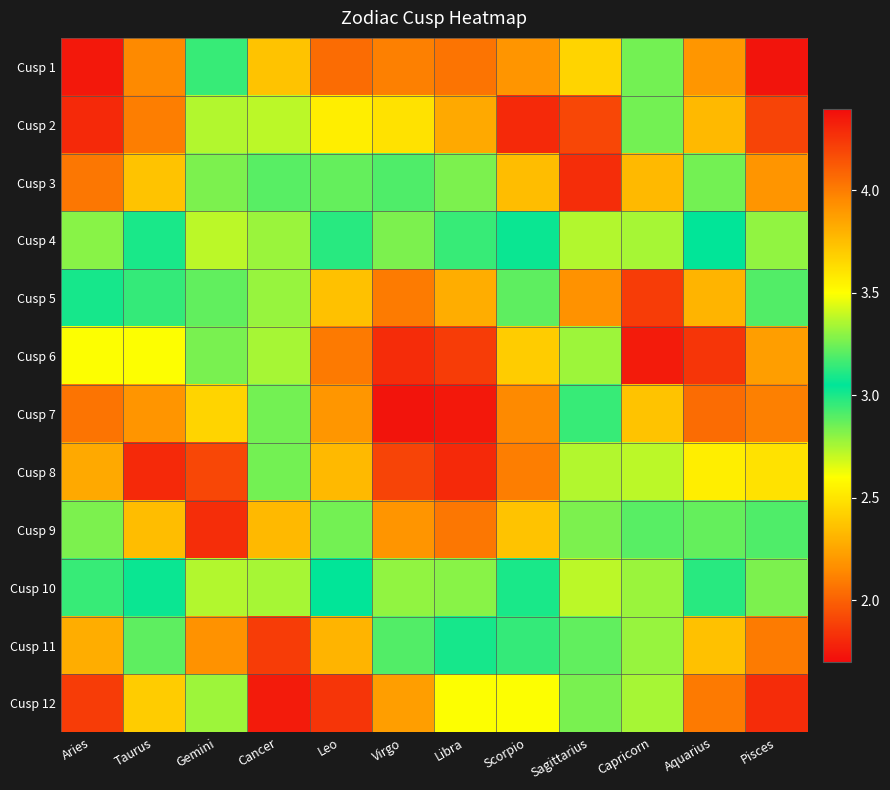

How many categories are shown in the chart?

12